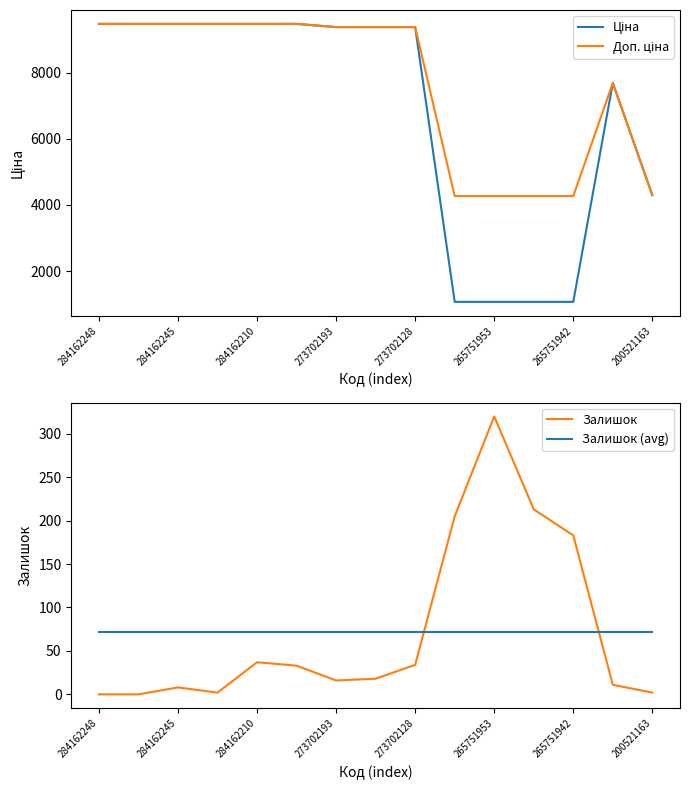

At which label does Залишок (avg) reach its peak?

284162248